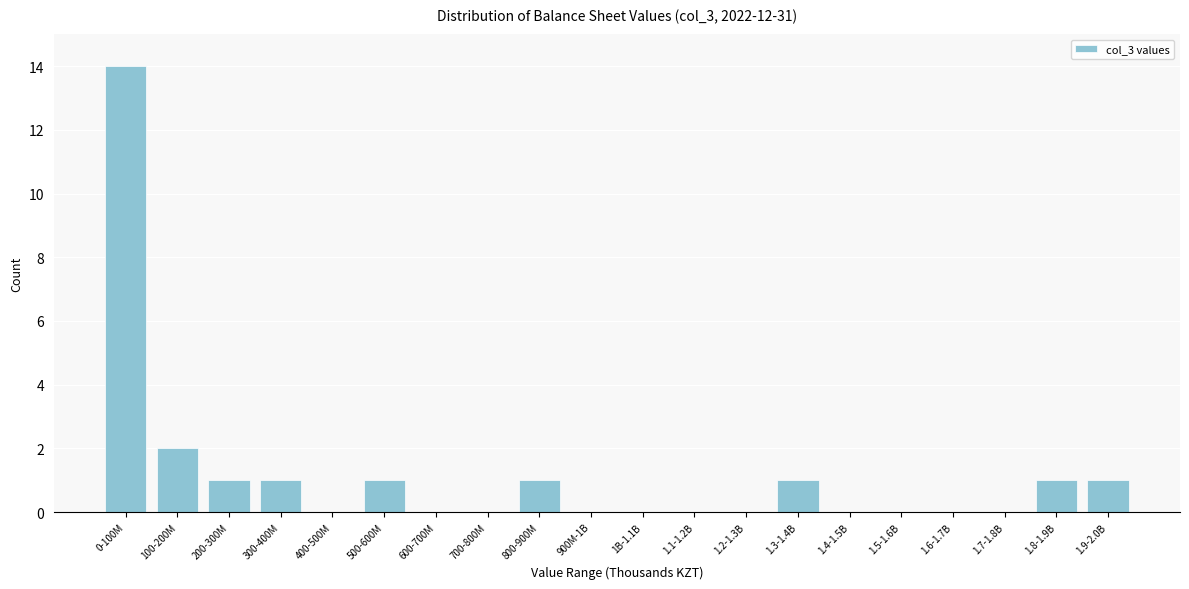

Reading left to right, list all the values displayed in this chart.

0-100M=14	100-200M=2	200-300M=1	300-400M=1	400-500M=0	500-600M=1	600-700M=0	700-800M=0	800-900M=1	900M-1B=0	1B-1.1B=0	1.1-1.2B=0	1.2-1.3B=0	1.3-1.4B=1	1.4-1.5B=0	1.5-1.6B=0	1.6-1.7B=0	1.7-1.8B=0	1.8-1.9B=1	1.9-2.0B=1